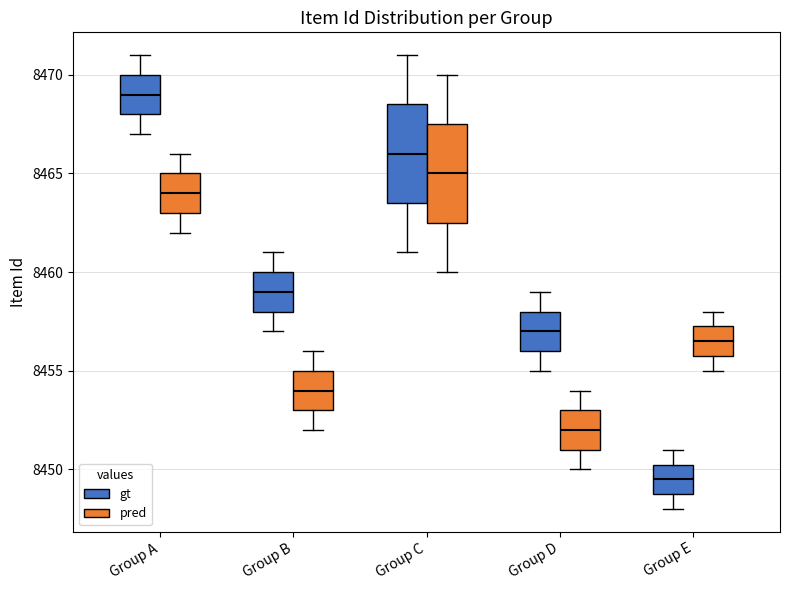

Which box has the lowest median line?

Group E (gt)